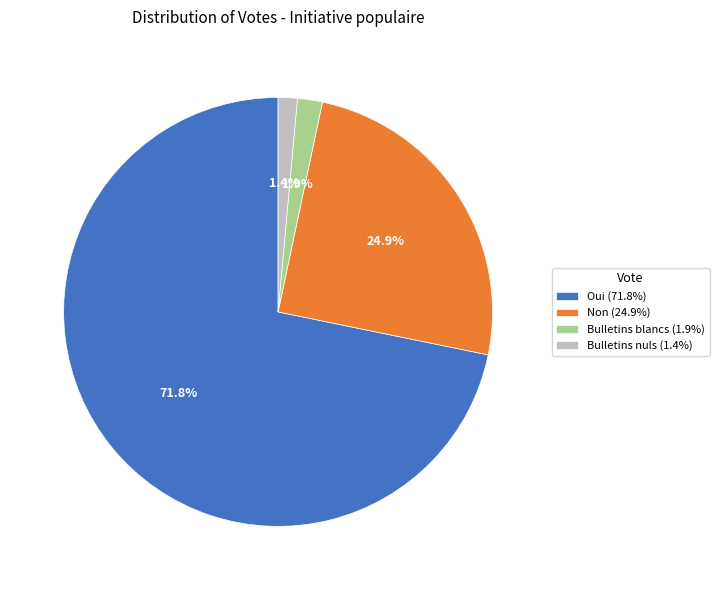

Does Oui account for over 50% of the chart?

Yes